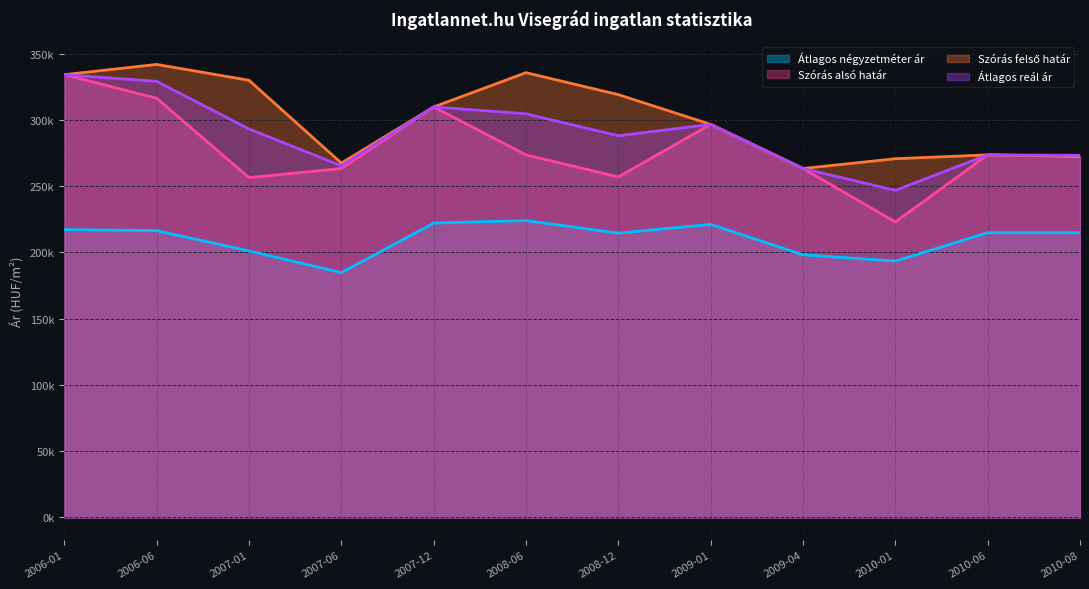

Reading right to left, list all the values displayed in this chart.

Átlagos négyzetméter ár: 2010-08=214864	2010-06=214864	2010-01=193461	2009-04=198228	2009-01=221156	2008-12=214534	2008-06=224004	2007-12=222135	2007-06=184769	2007-01=201132	2006-06=216422	2006-01=217241
Szórás alsó határ: 2010-08=272506	2010-06=273604	2010-01=222988	2009-04=263332	2009-01=296640	2008-12=256982	2008-06=273577	2007-12=309785	2007-06=263338	2007-01=256411	2006-06=316330	2006-01=334130
Szórás felső határ: 2010-08=272506	2010-06=273604	2010-01=270706	2009-04=263332	2009-01=296640	2008-12=319058	2008-06=335653	2007-12=309785	2007-06=267400	2007-01=329893	2006-06=341860	2006-01=334130
Átlagos reál ár: 2010-08=273289	2010-06=273604	2010-01=246847	2009-04=263332	2009-01=296640	2008-12=288020	2008-06=304615	2007-12=309785	2007-06=265369	2007-01=293152	2006-06=329095	2006-01=334130